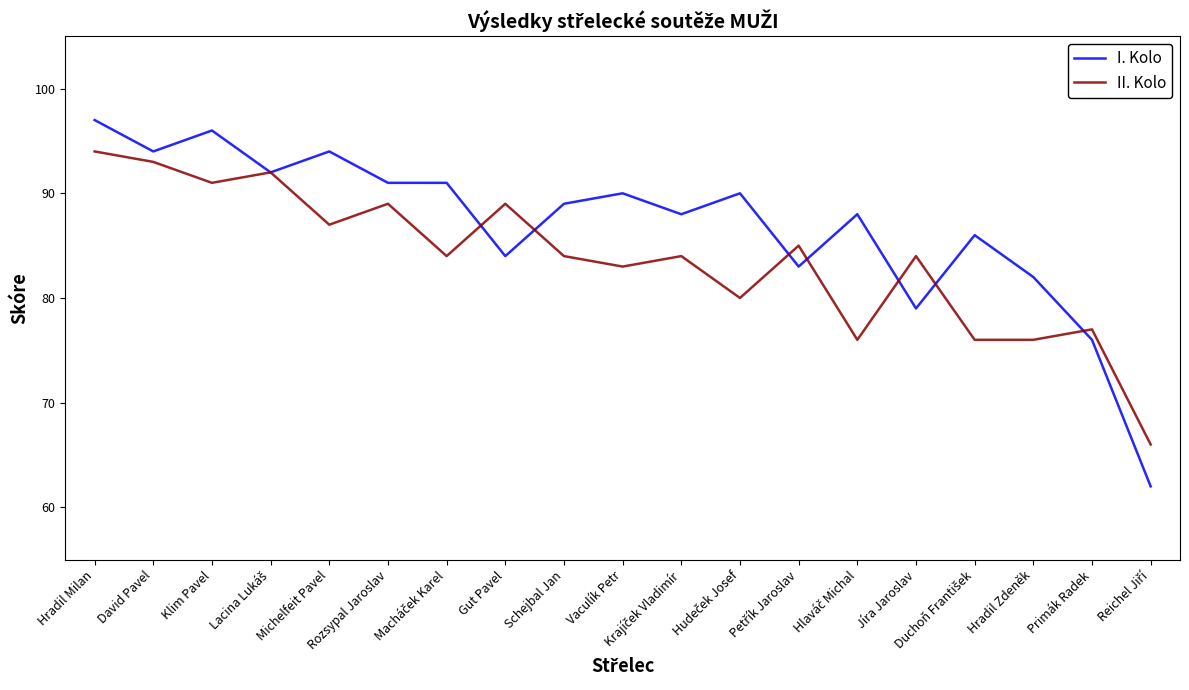

At Klim Pavel, list the series in order from smallest to largest.

II. Kolo, I. Kolo